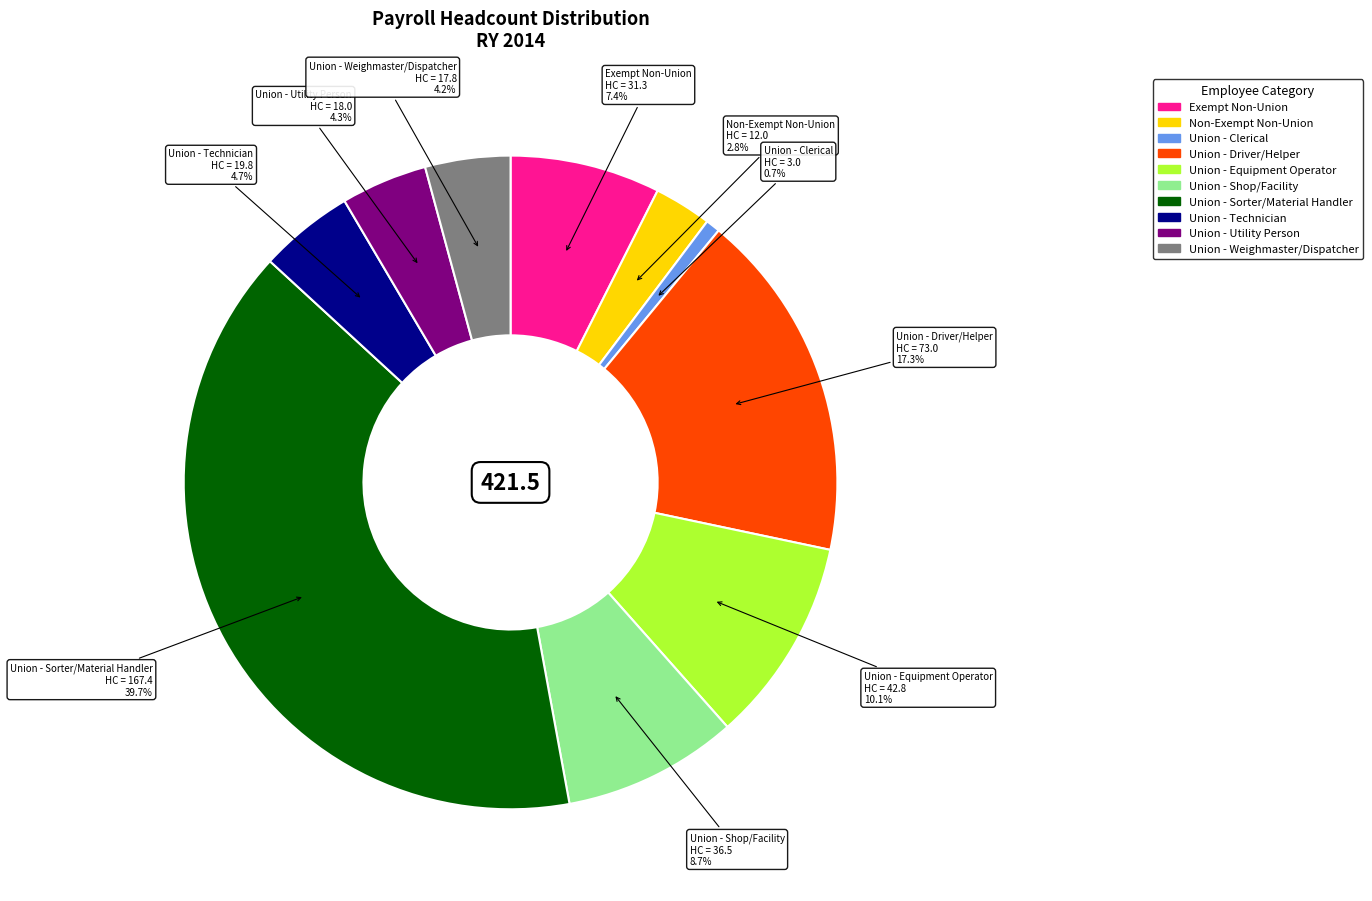

Is it true that Union - Utility Person is 4% of the pie?

True